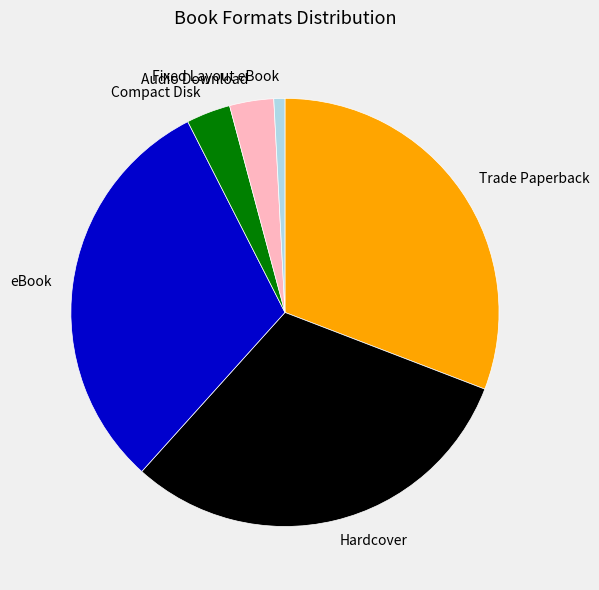

Does Audio Download account for over 50% of the chart?

No